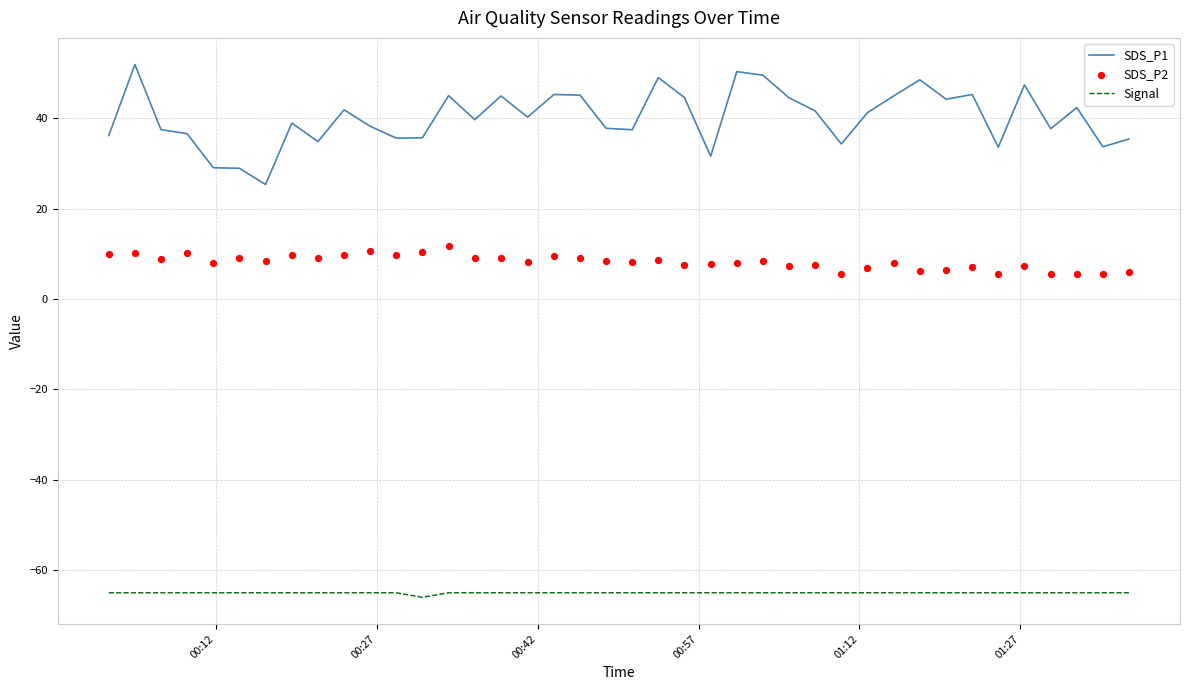

Which series has the widest spread of Y values?

SDS_P1